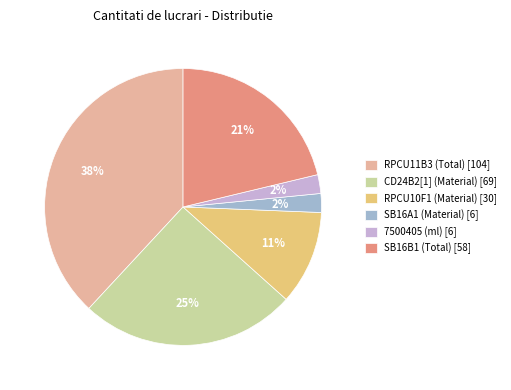

To the nearest percent, what percentage of the pie is RPCU10F1 (Material) [30]?

11%